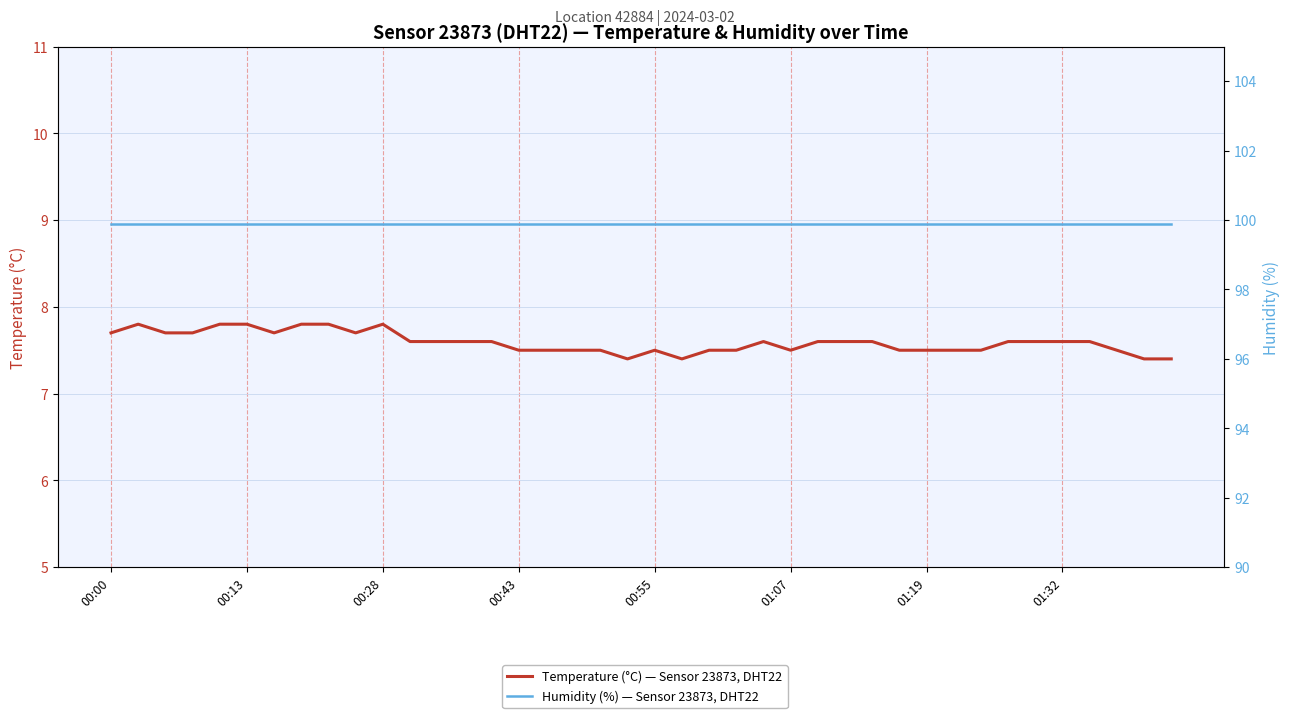

True or false: Humidity (%) — Sensor 23873, DHT22 and Temperature (°C) — Sensor 23873, DHT22 cross at least once.

False